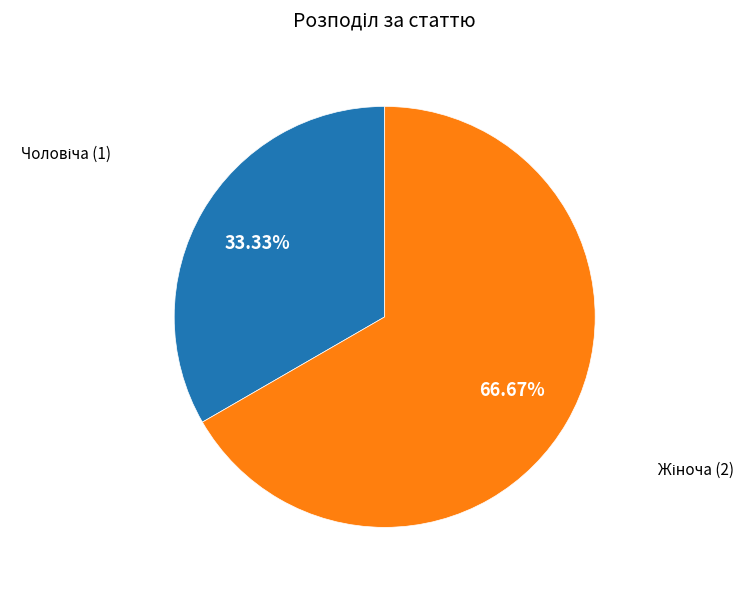

Is there a majority slice in this chart?

Yes